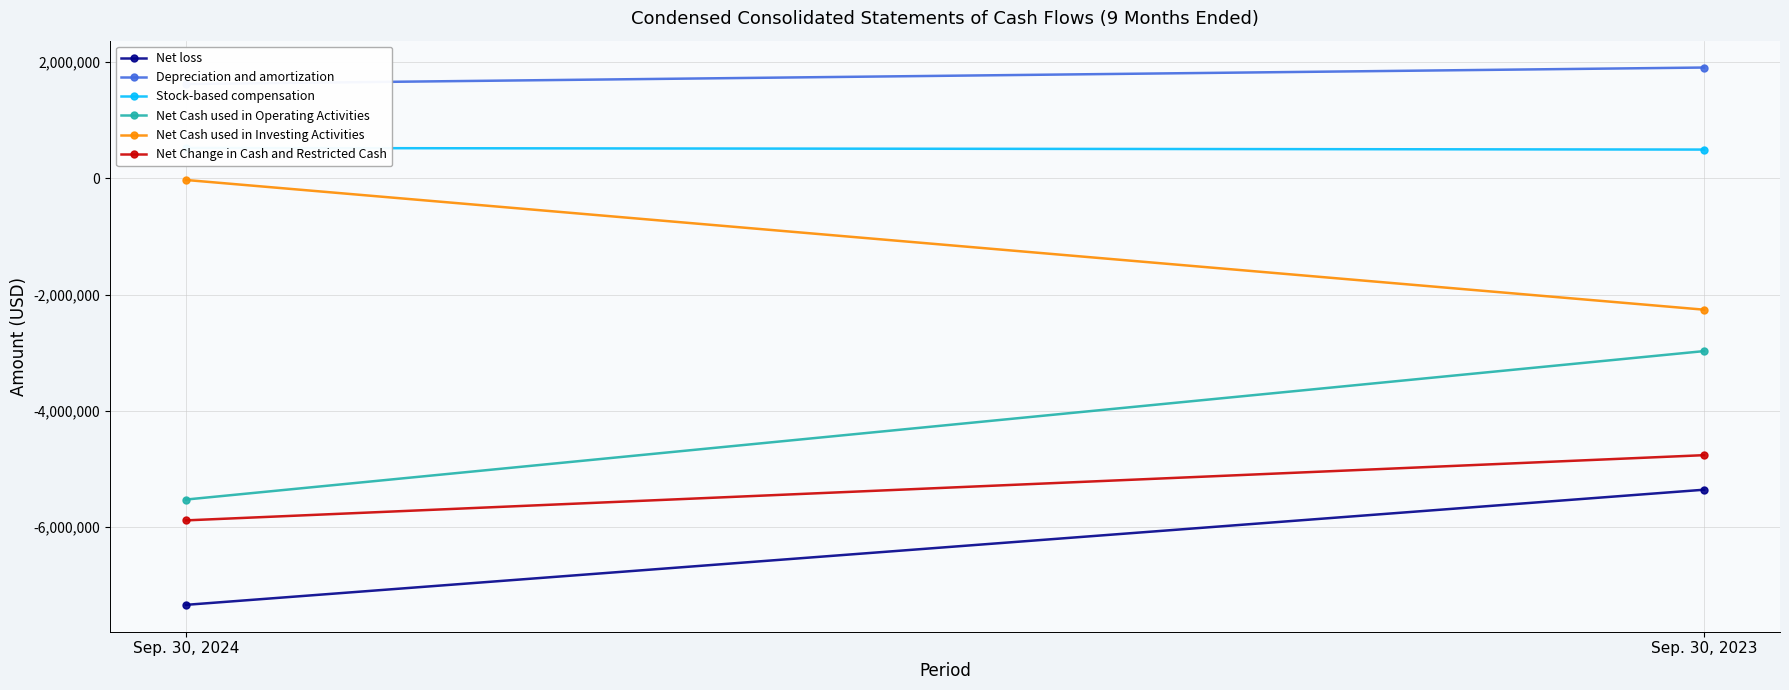

What value does the Depreciation and amortization series have at Sep. 30, 2024?

1621898